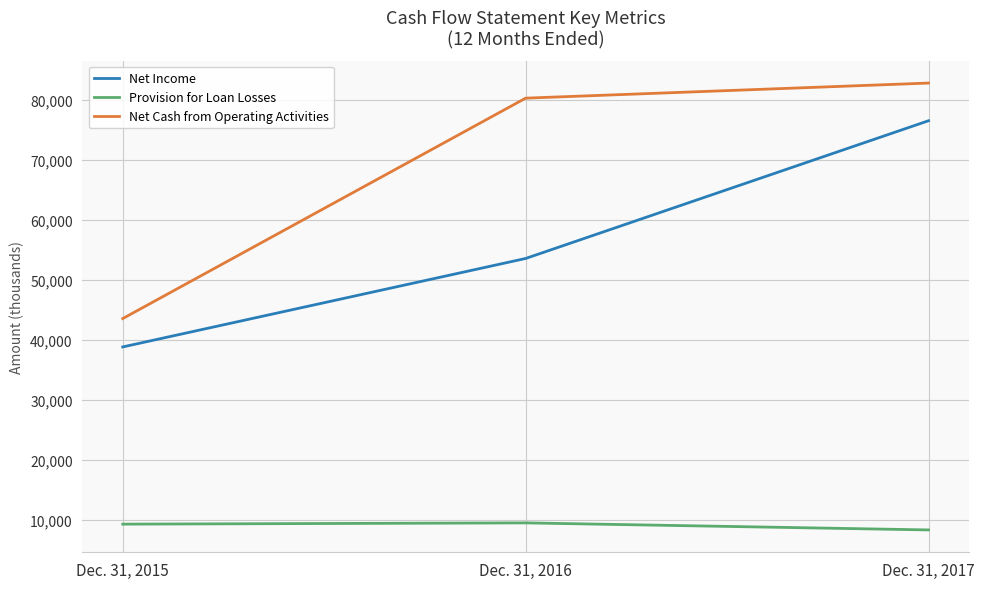

Count the number of categories in the chart.

3